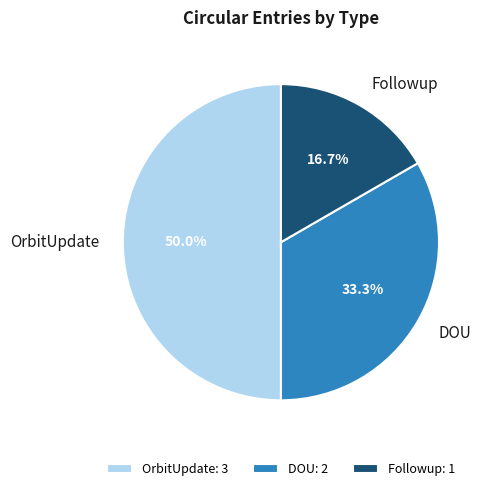

Is DOU the majority of the pie?

No